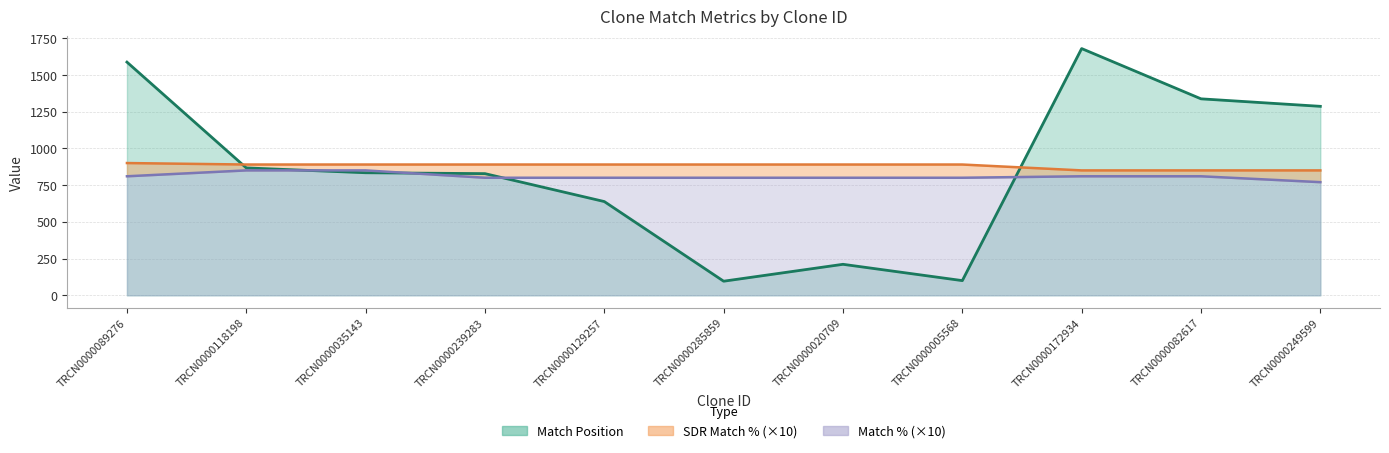

Reading left to right, extract all data points from this chart.

Match Position: TRCN0000089276=1587	TRCN0000118198=867	TRCN0000035143=834	TRCN0000239283=828	TRCN0000129257=638	TRCN0000285859=96	TRCN0000020709=211	TRCN0000005568=100	TRCN0000172934=1679	TRCN0000082617=1337	TRCN0000249599=1286
SDR Match %: TRCN0000089276=900	TRCN0000118198=890	TRCN0000035143=890	TRCN0000239283=890	TRCN0000129257=890	TRCN0000285859=890	TRCN0000020709=890	TRCN0000005568=890	TRCN0000172934=850	TRCN0000082617=850	TRCN0000249599=850
Match %: TRCN0000089276=810	TRCN0000118198=850	TRCN0000035143=850	TRCN0000239283=800	TRCN0000129257=800	TRCN0000285859=800	TRCN0000020709=800	TRCN0000005568=800	TRCN0000172934=810	TRCN0000082617=810	TRCN0000249599=770